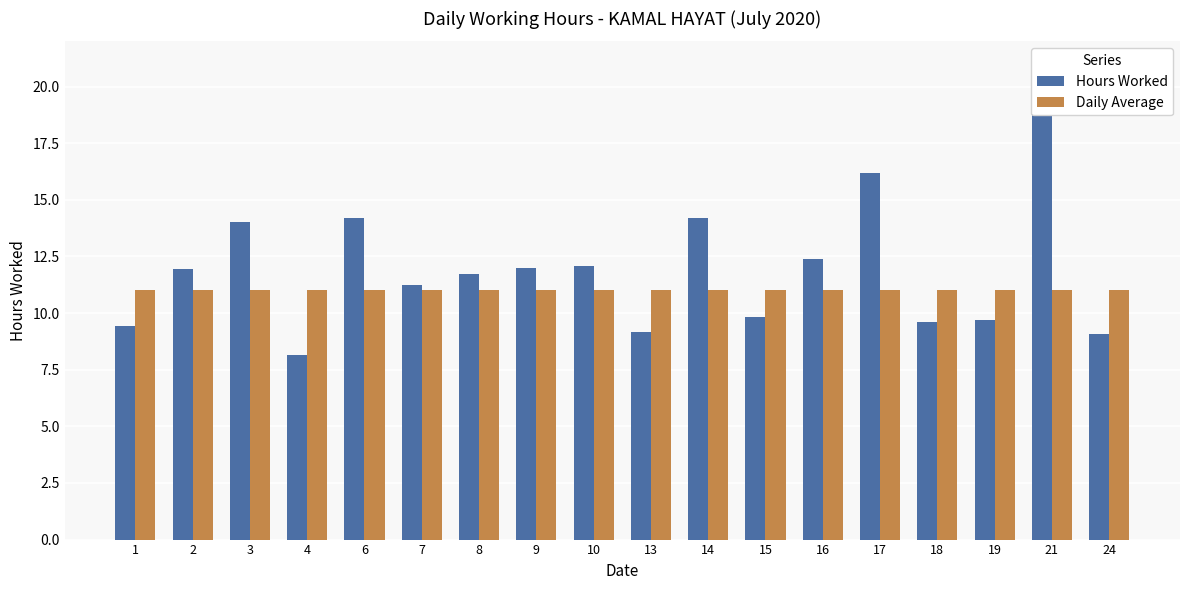

Is the value of Daily Average at 9 greater than the value of Hours Worked at 14?

No